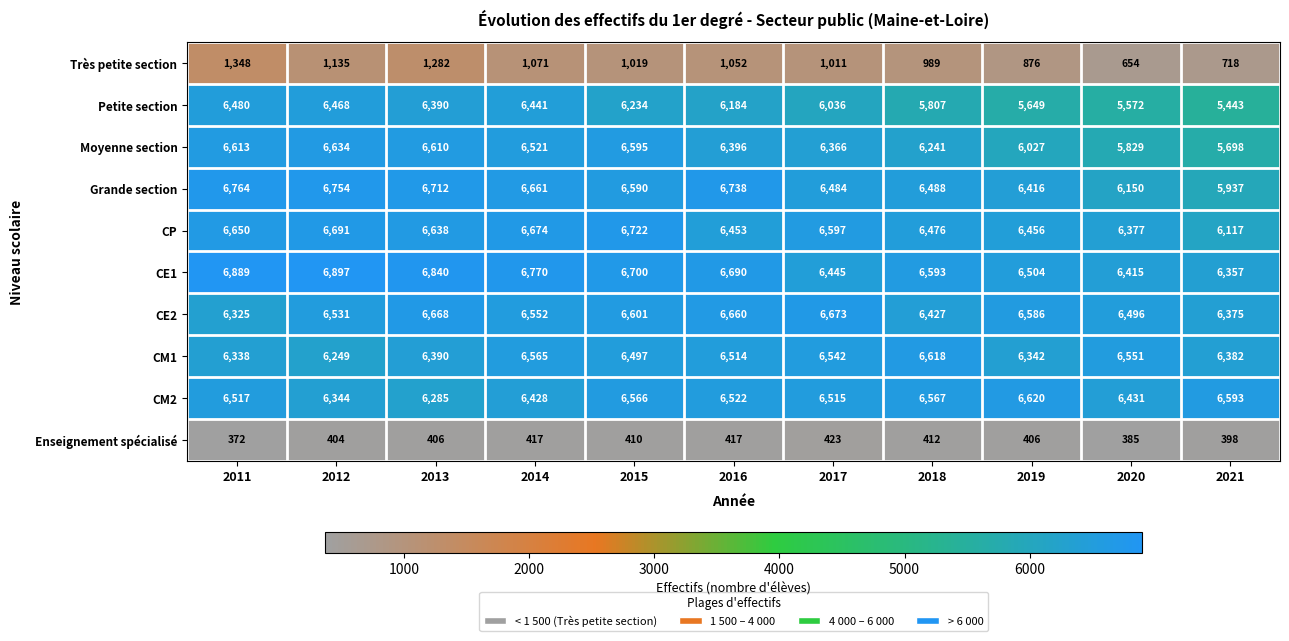

At which label does Petite section first exceed 6184?

2011